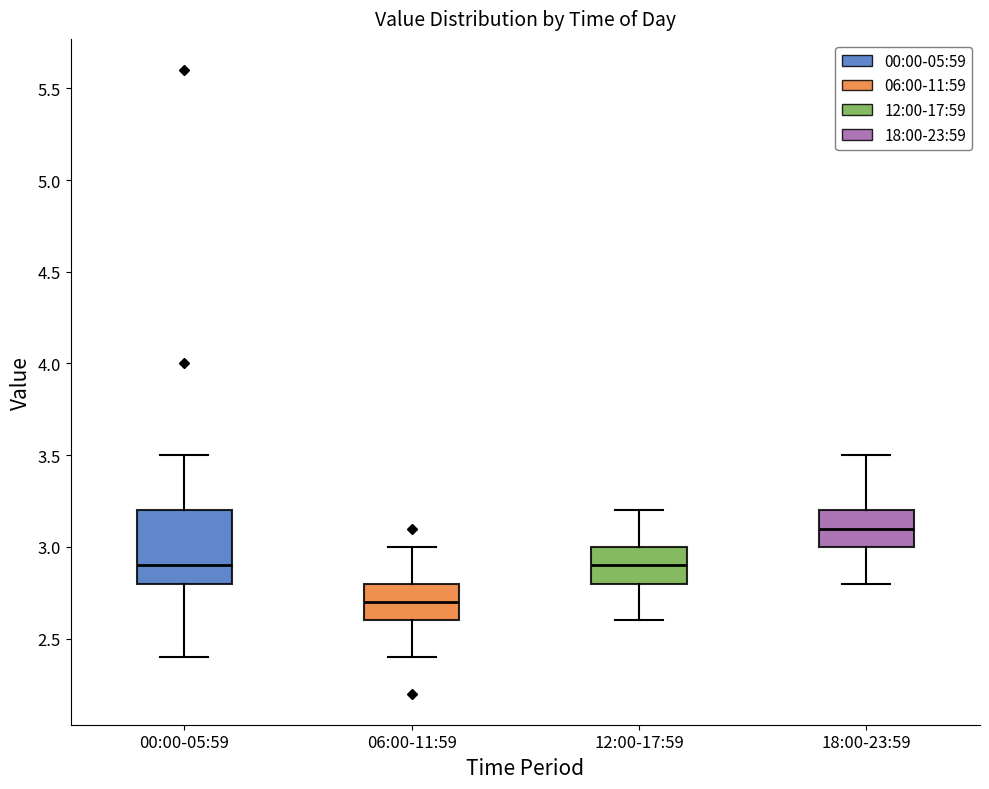

Which box's median line is the lowest?

06:00-11:59